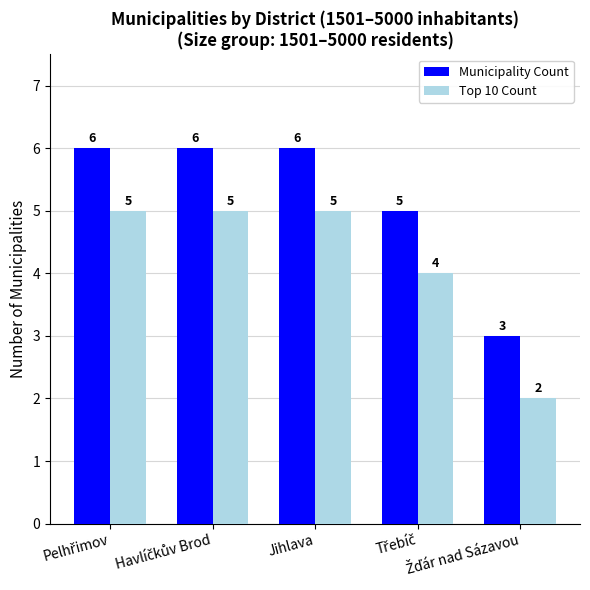

At how many categories does at least one series exceed 4?

4